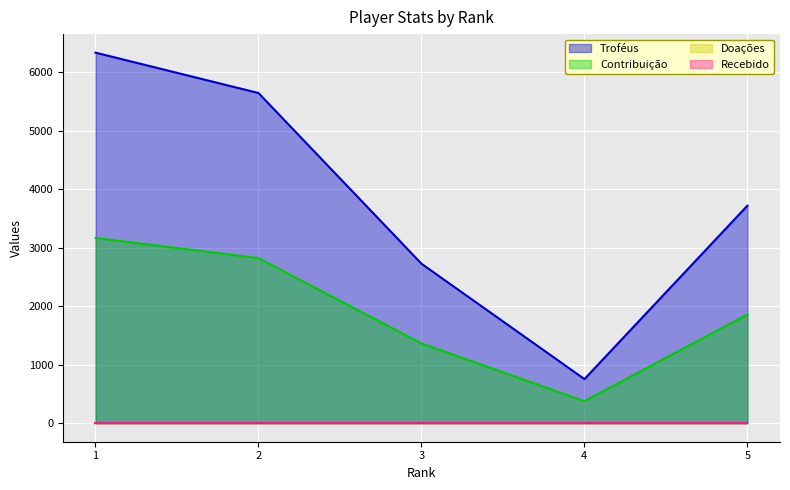

List the labels in order of Contribuição value, largest first.

1, 2, 5, 3, 4